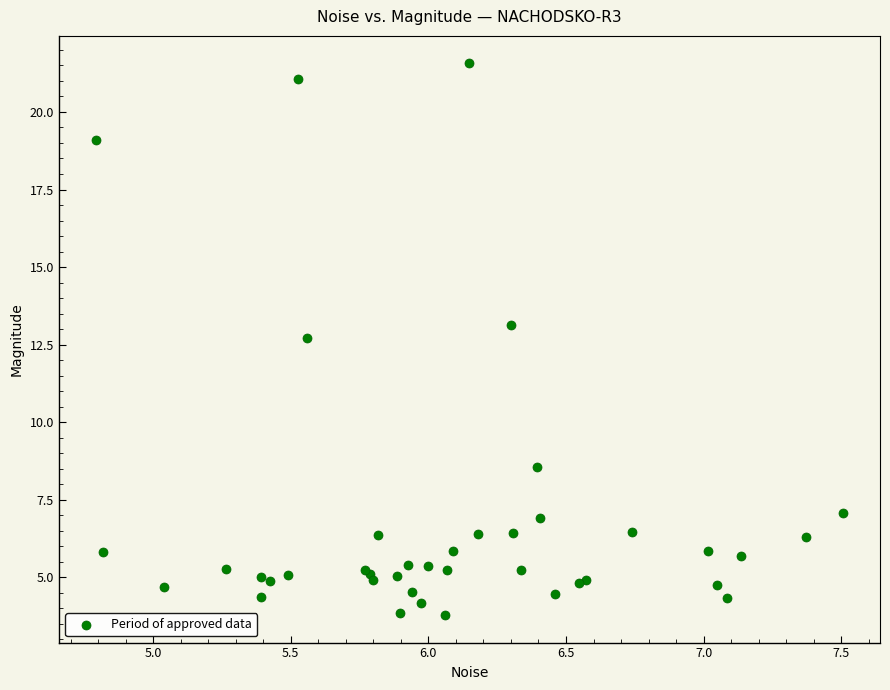

What Y value in the scatter plot is closest to 12?

12.7